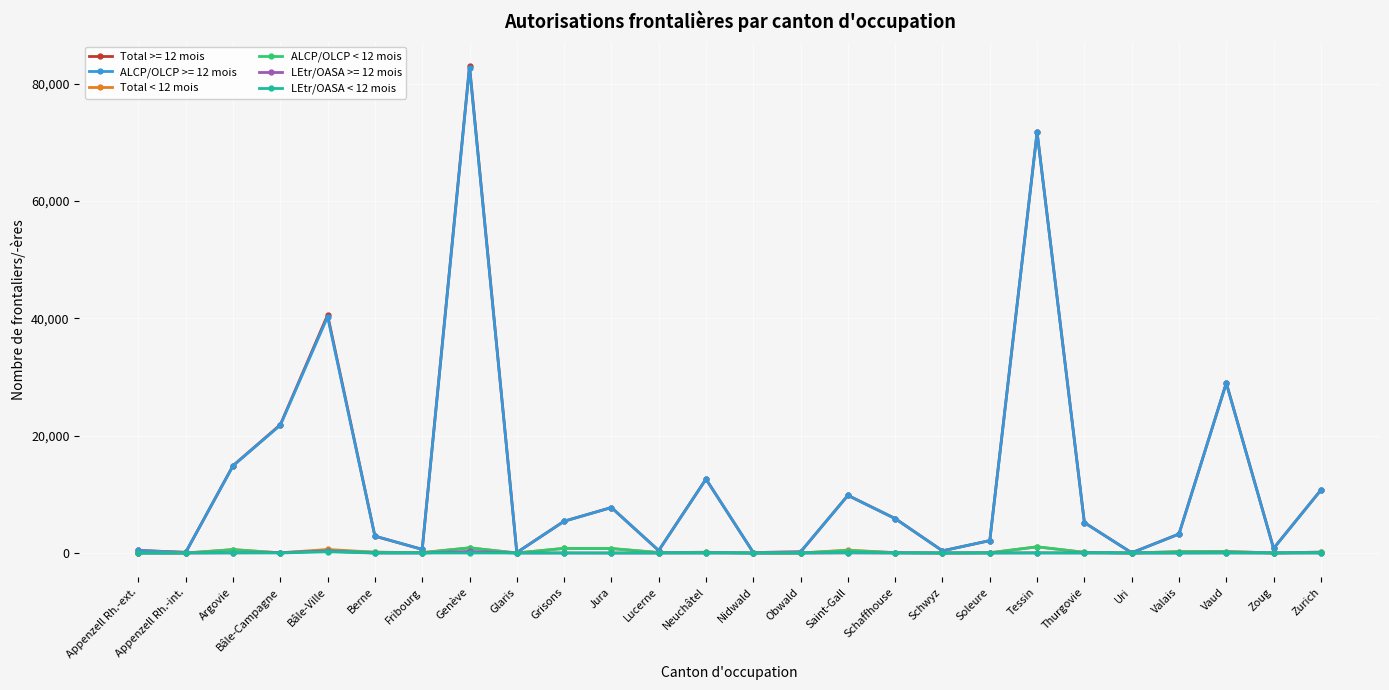

At which category is the sum across all series the highest?

Genève